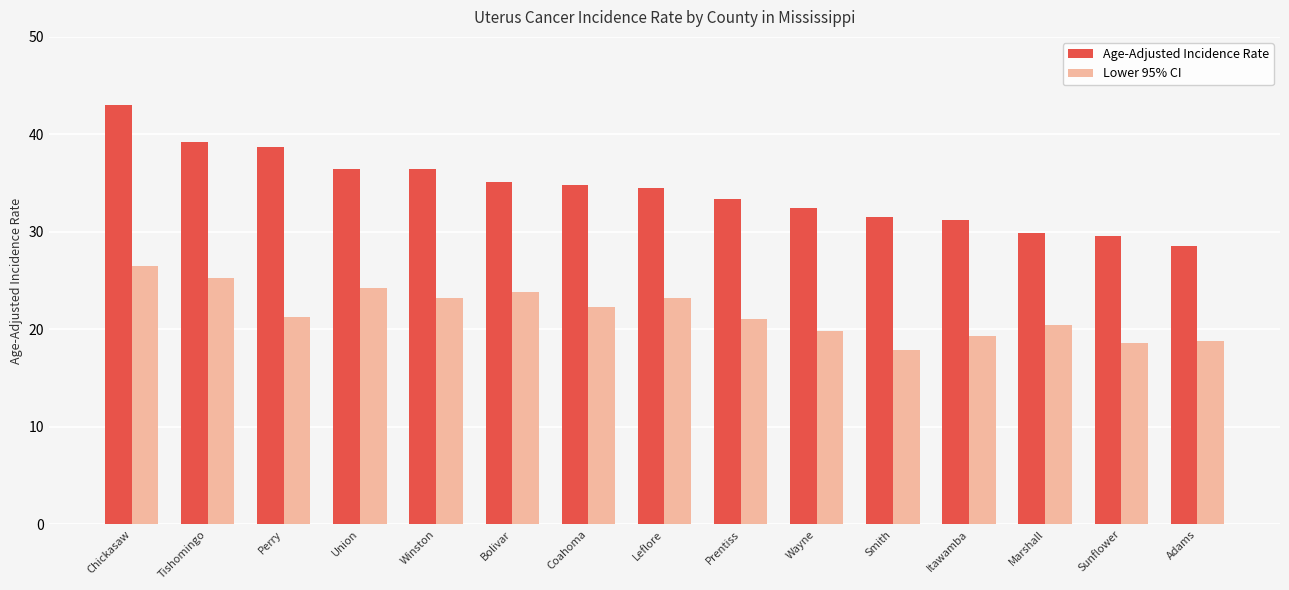

Which series has the largest total across all categories?

Age-Adjusted Incidence Rate